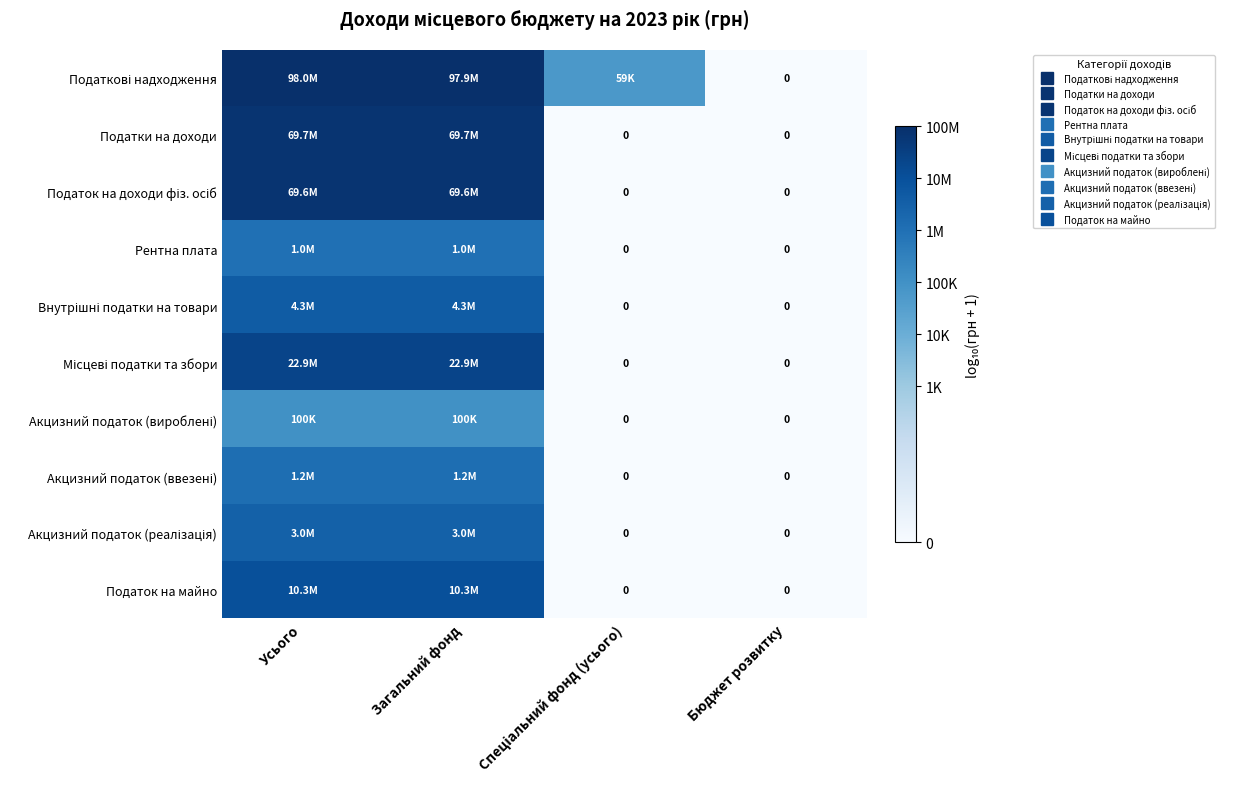

Between Усього and Загальний фонд, which is larger?

Усього